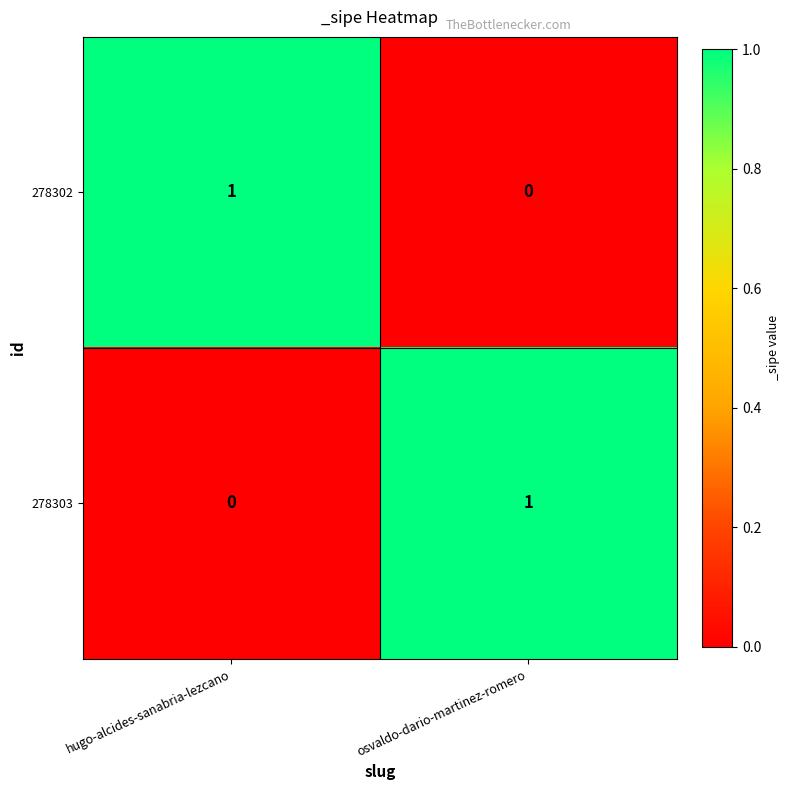

At which label does 278302 reach its minimum?

osvaldo-dario-martinez-romero